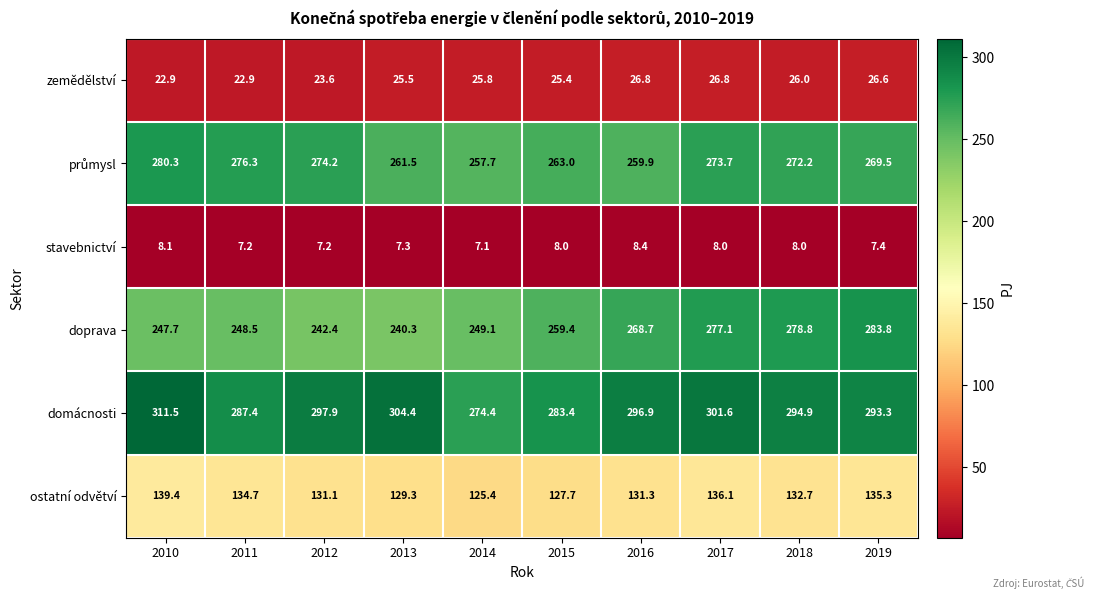

Where is zemědělství nearest to the value 24?

2012